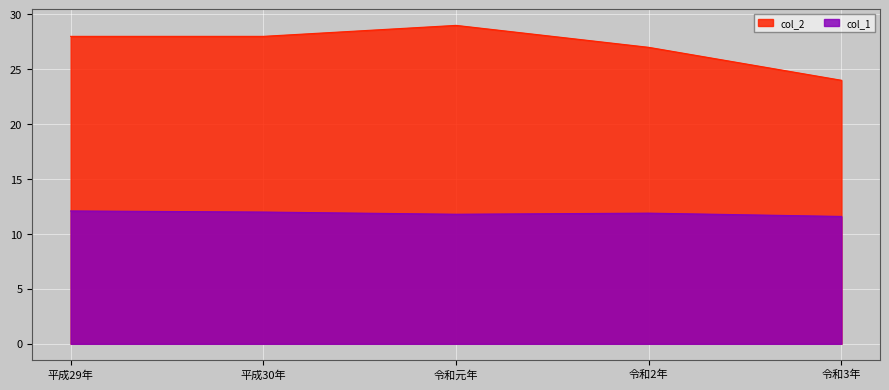

Between 平成29年 and 令和3年, which is larger?

平成29年